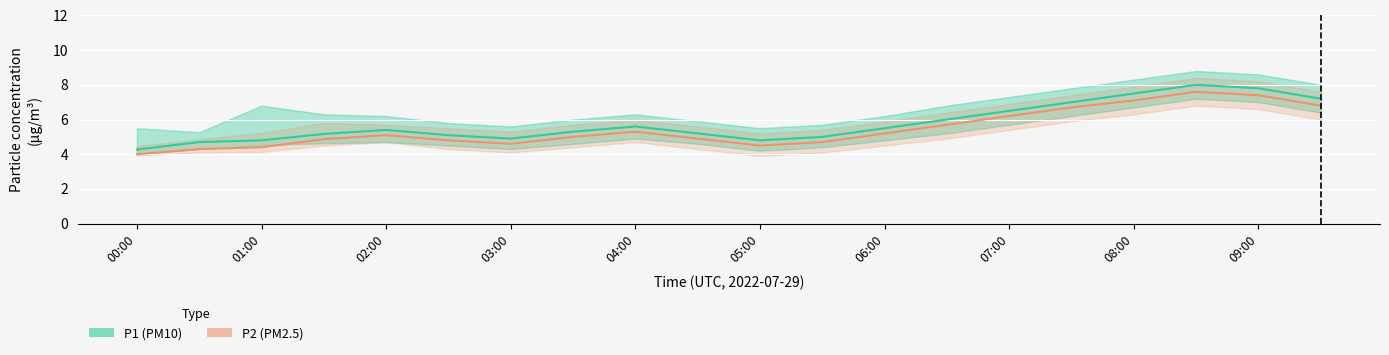

List the series in order of their peak value, highest first.

P1 (PM10), P2 (PM2.5)